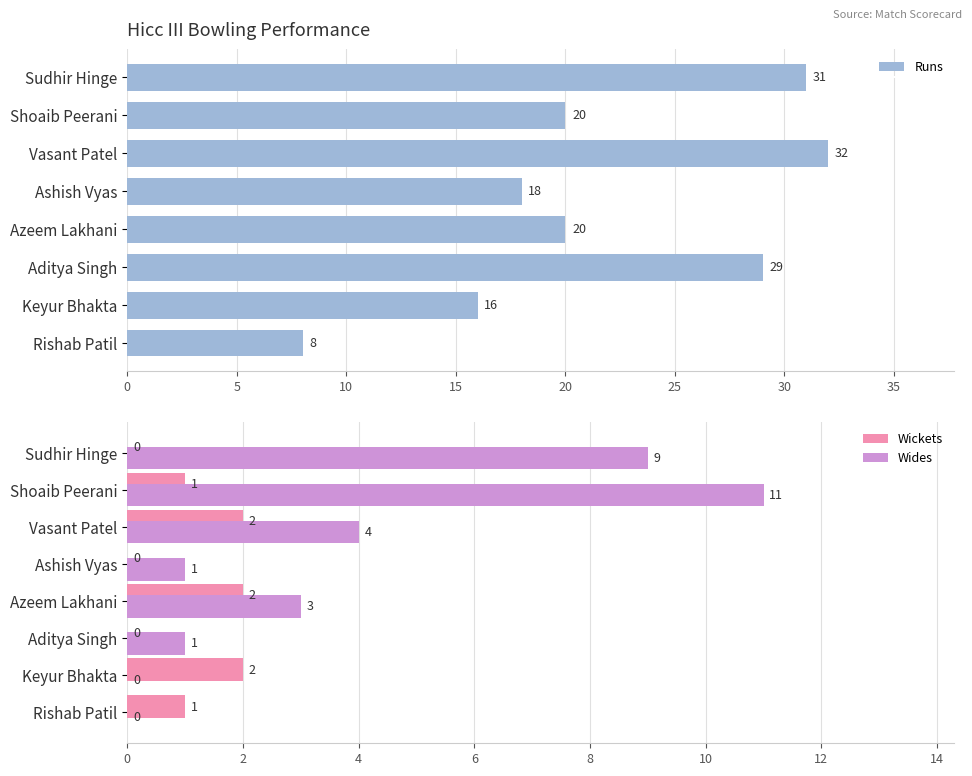

How many groups of bars are there?

8